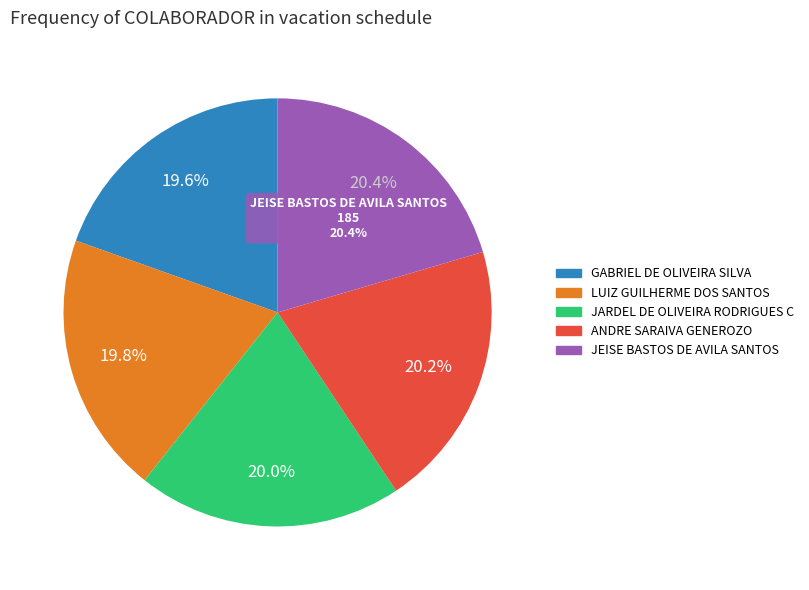

How many segments does this pie chart have?

5